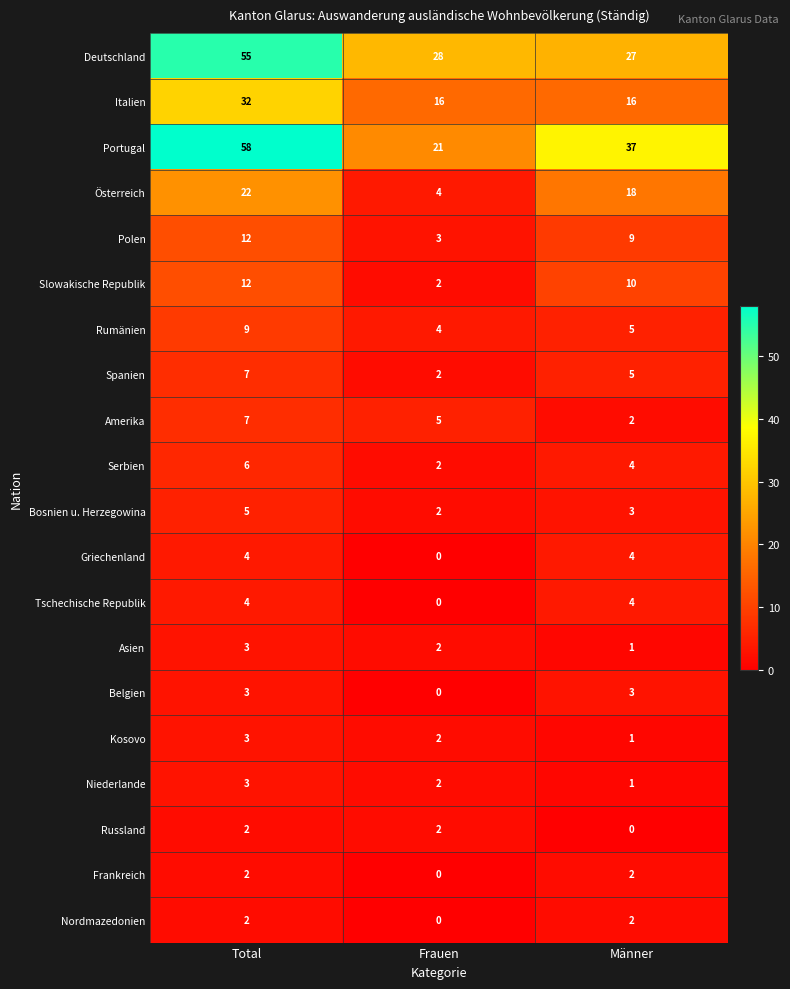

What is the difference between the second highest and minimum values in the Tschechische Republik series?

4